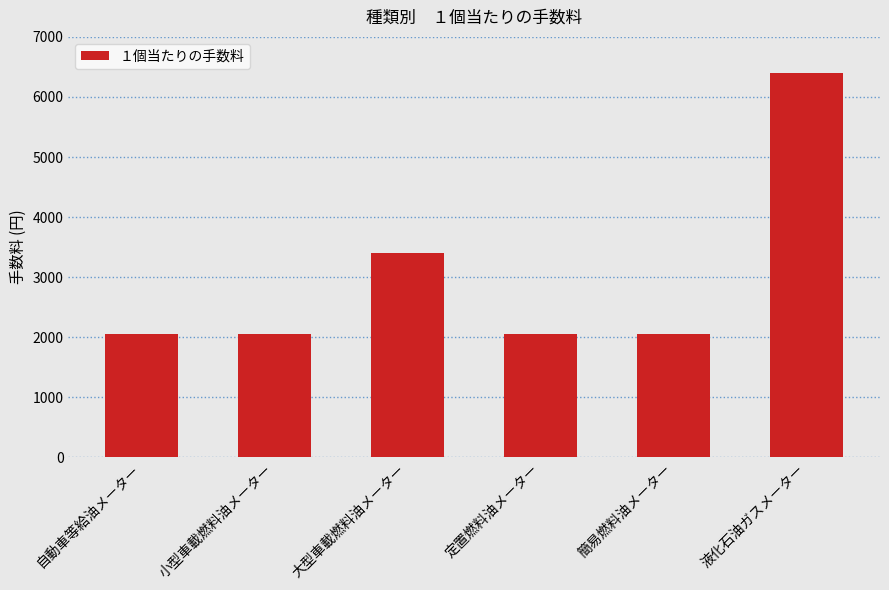

Where is the data nearest to the value 4225?

大型車載燃料油メーター